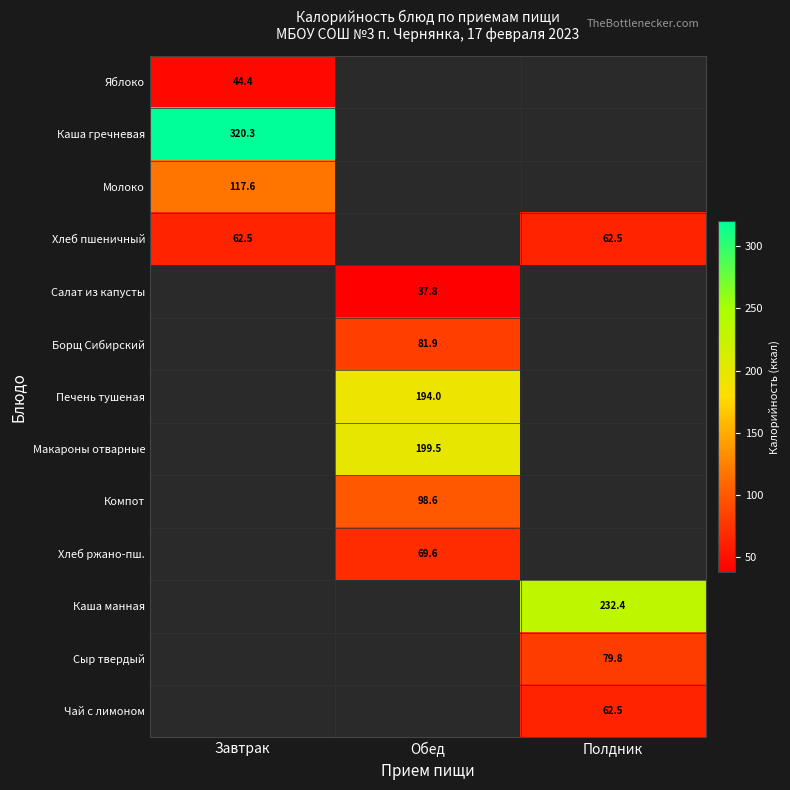

Which category has the lowest value across all series?

Обед